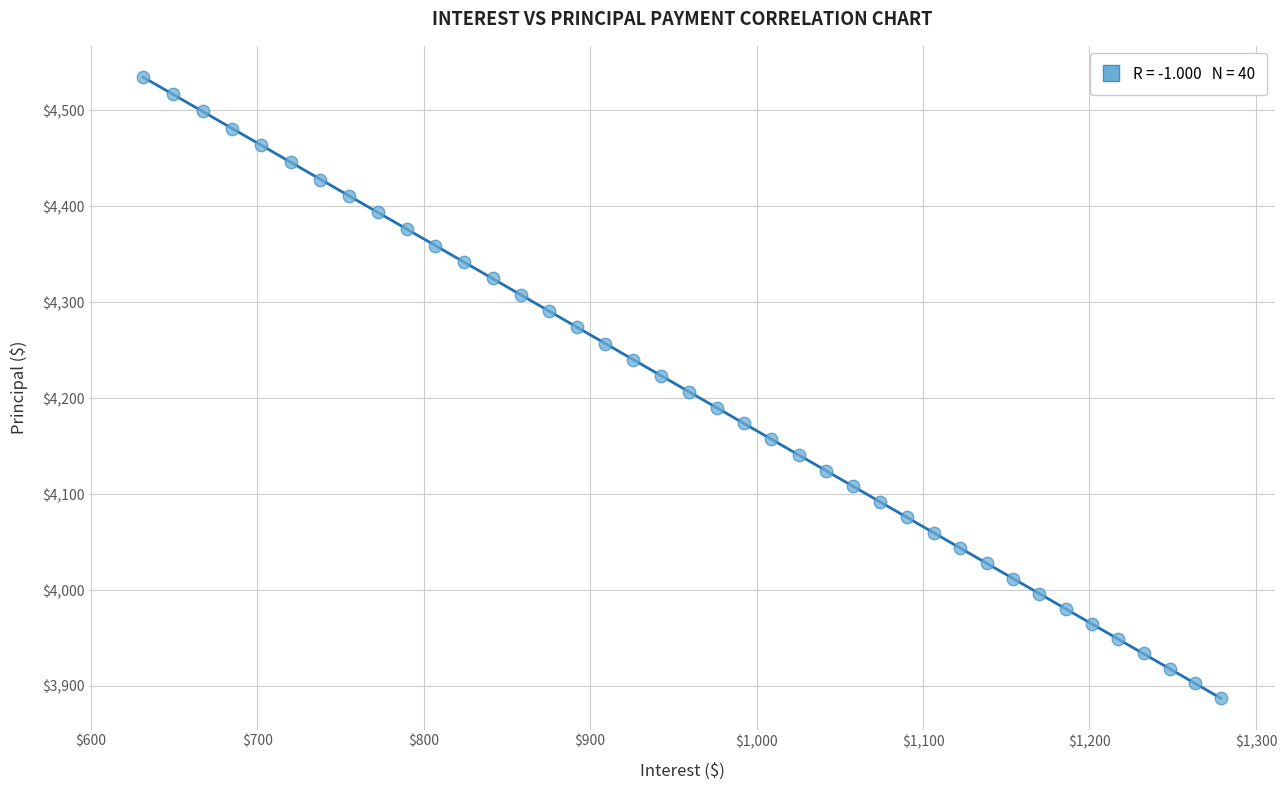

What is the range of Y values (max minus min)?

648